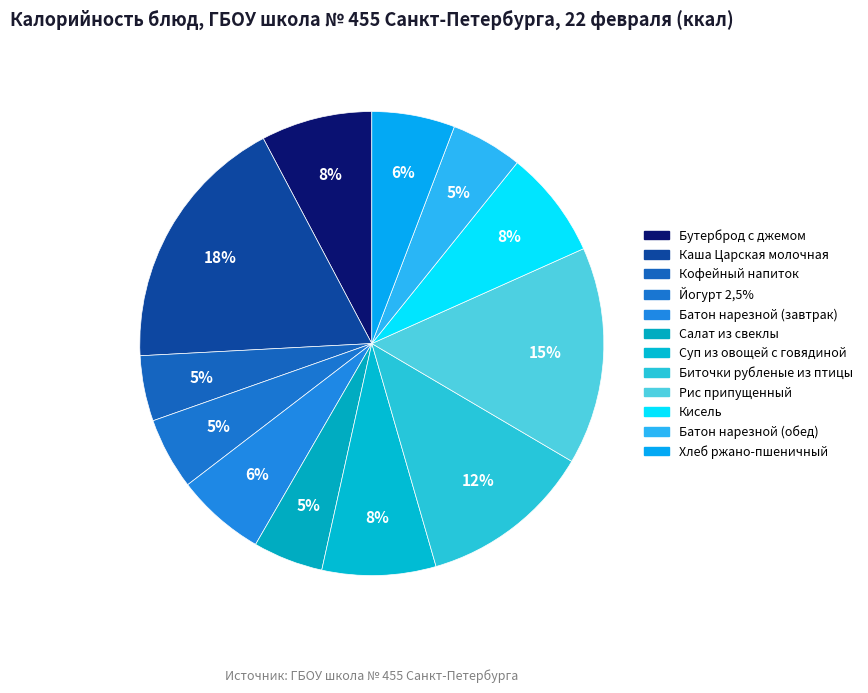

To the nearest percent, what portion does Кисель represent?

8%